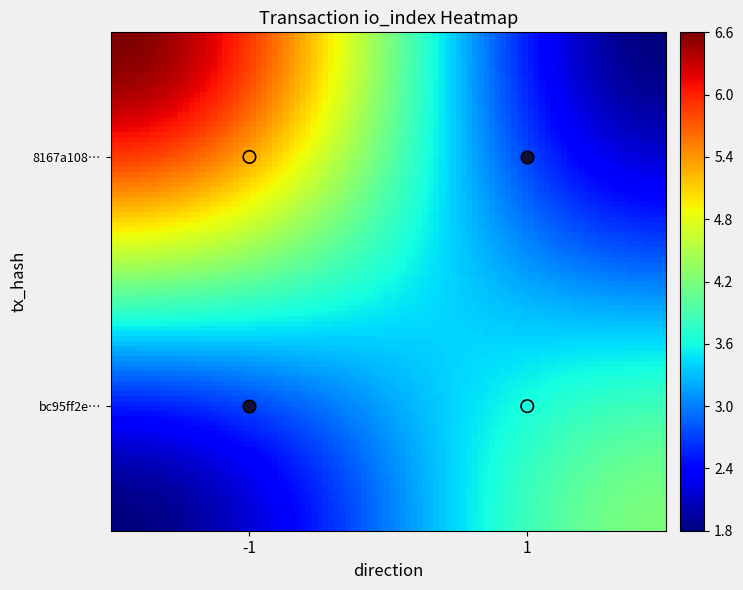

Which series has the largest total across all categories?

8167a10876fc64b1c3d045ea128b15790051aaa